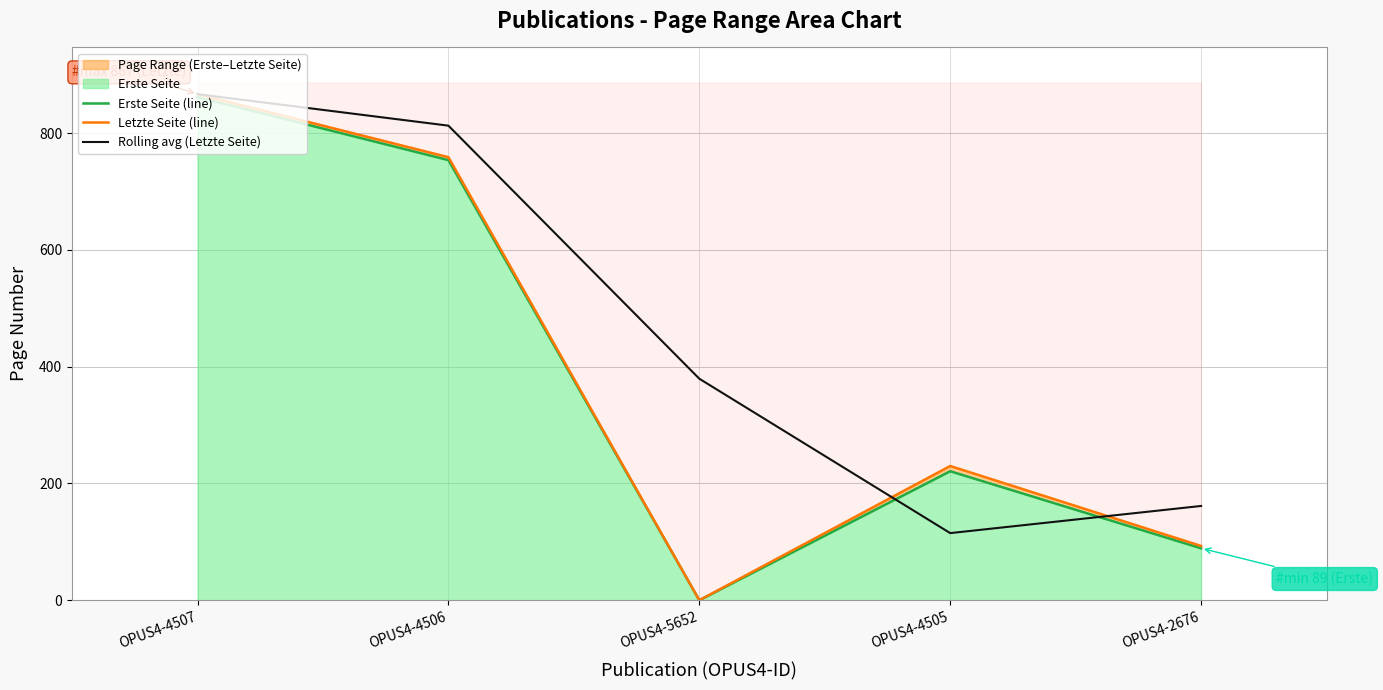

How many values in the Erste Seite (line) series exceed 221?

2